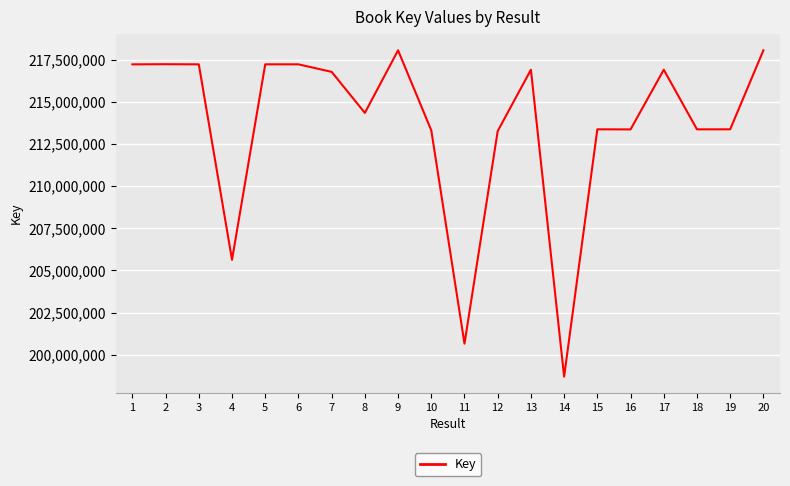

Approximately how many times larger is the value at 12 compared to 14?

1.1